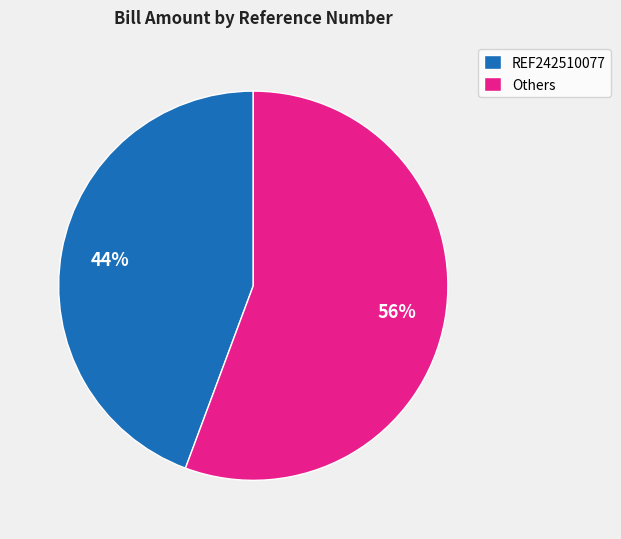

Which slice is the largest?

Others